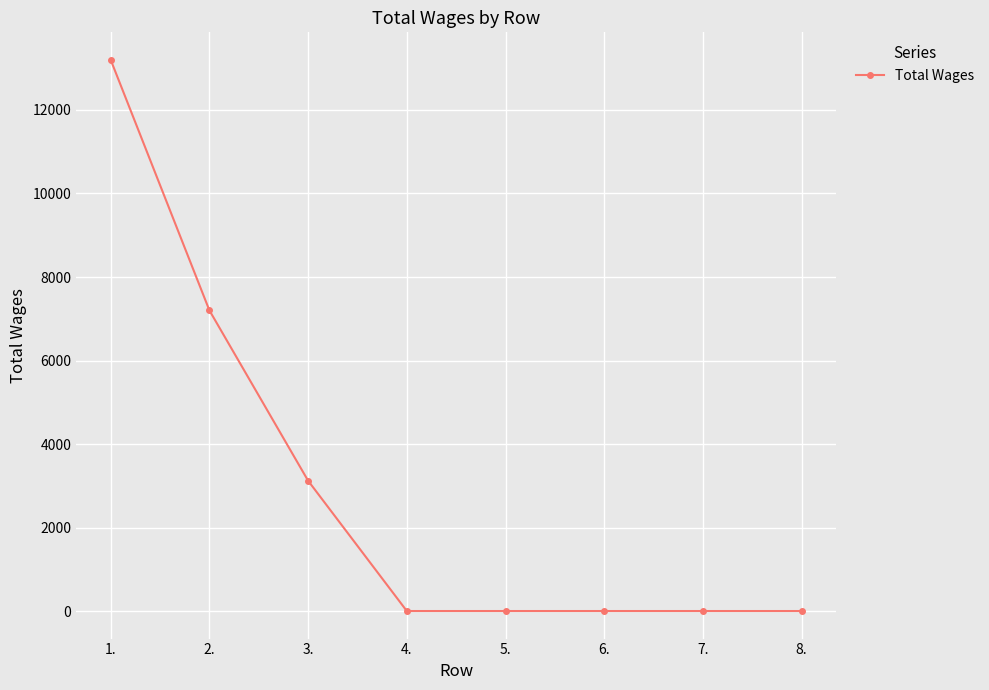

What is the change in value from 2. to 8.?

-7200